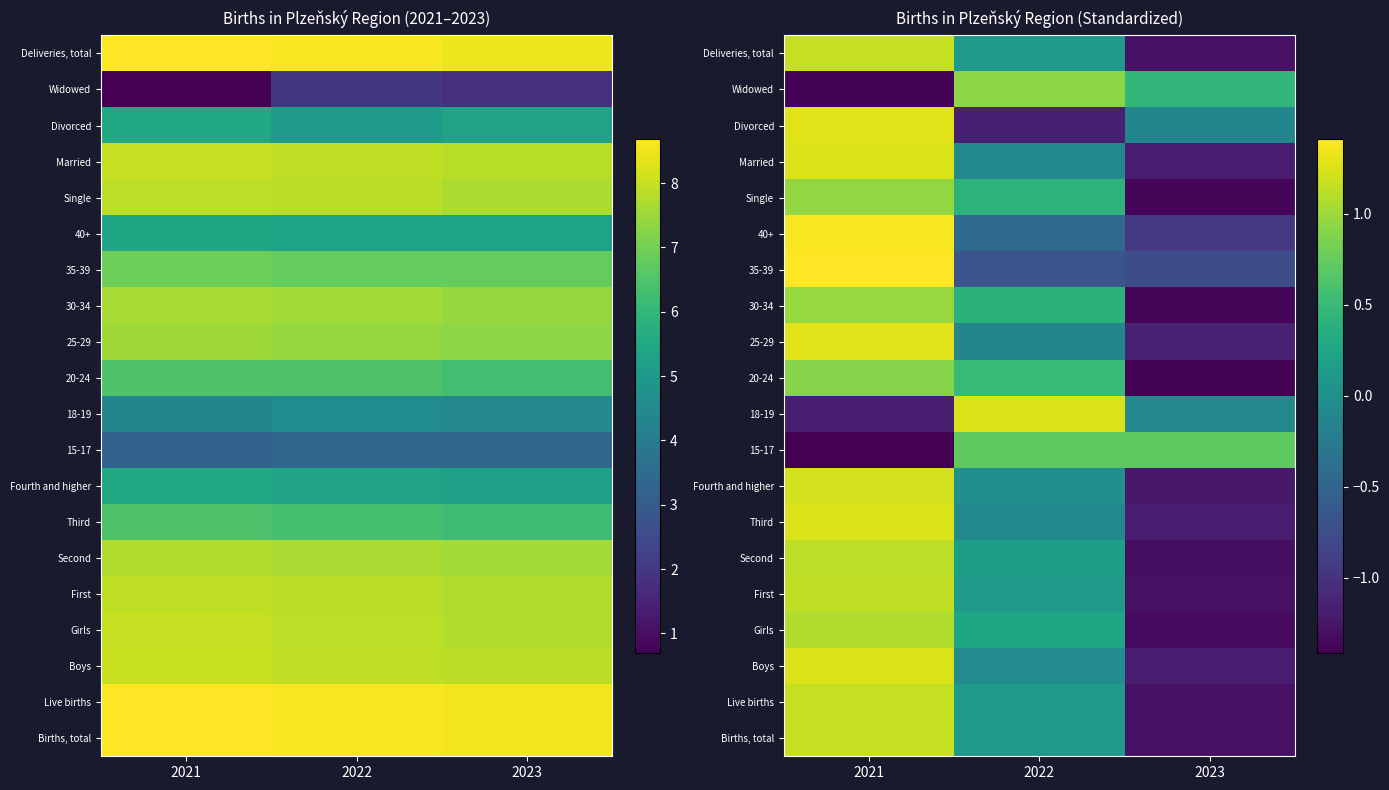

What is the spread (max minus min) of values at 2021?

2.8